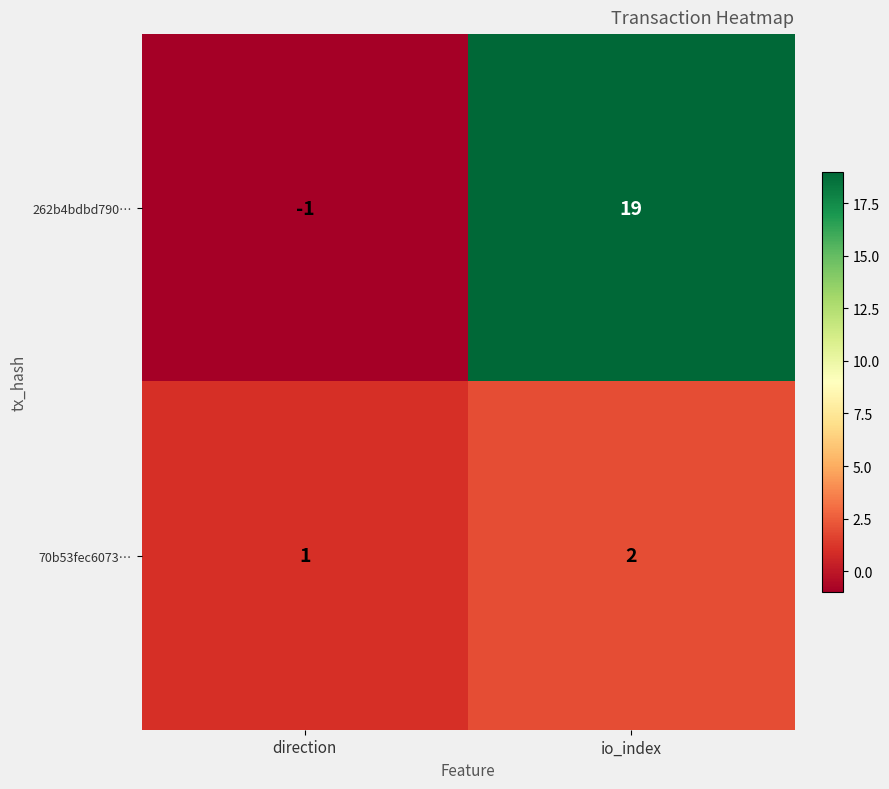

How many series are shown in this chart?

2